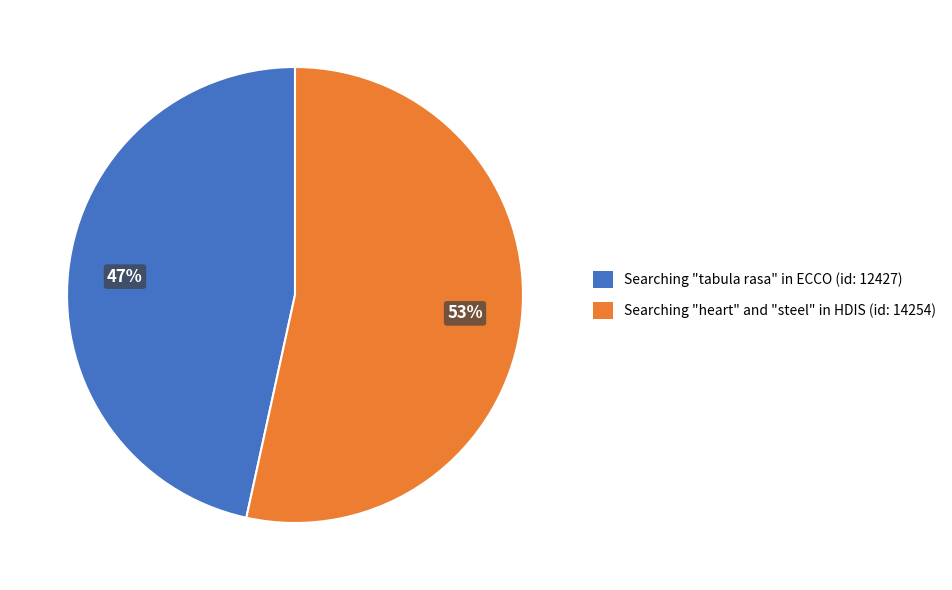

Which slice is the smallest?

Searching "tabula rasa" in ECCO (id: 12427)